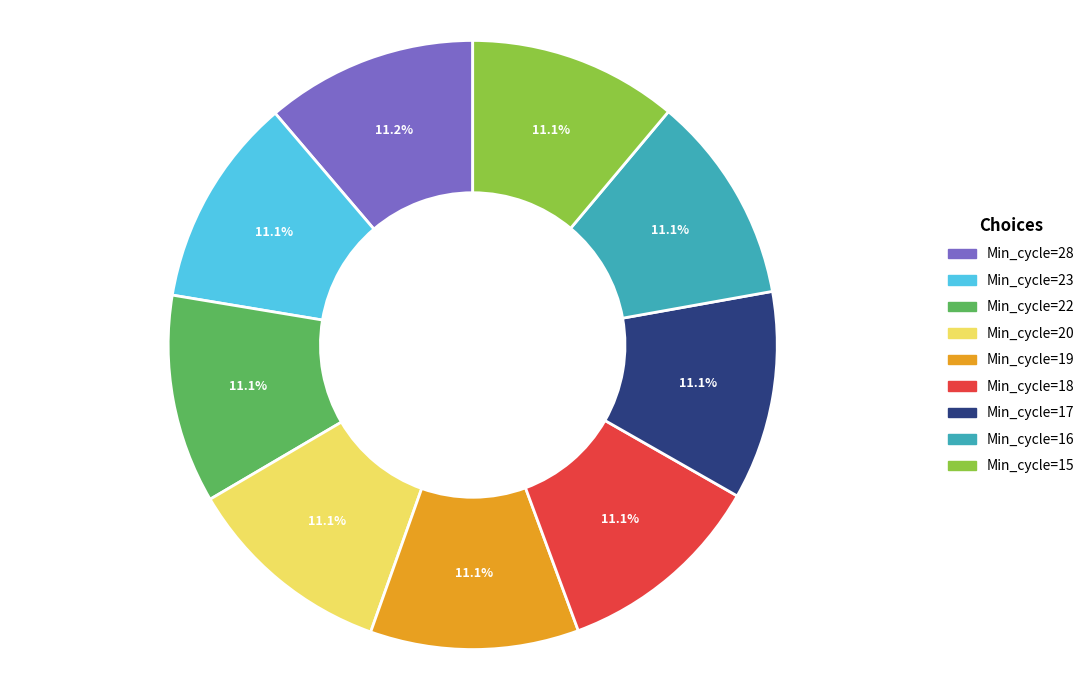

To the nearest percent, what portion does Min_cycle=20 represent?

11%